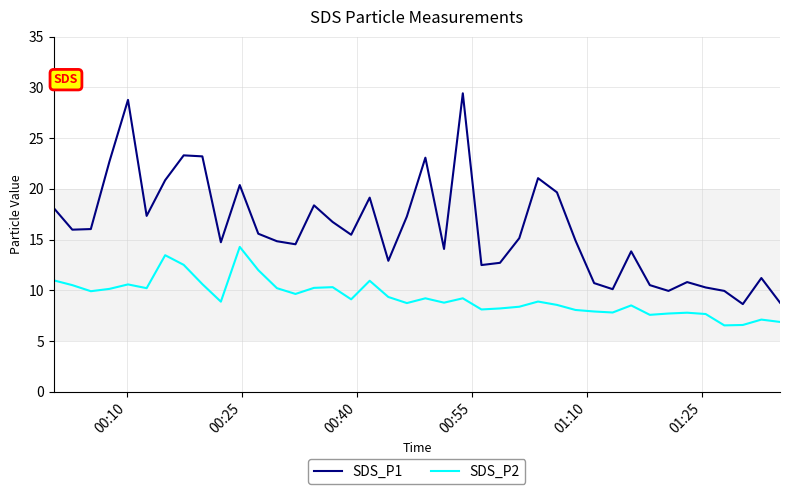

List the series in order of their overall mean, highest first.

SDS_P1, SDS_P2